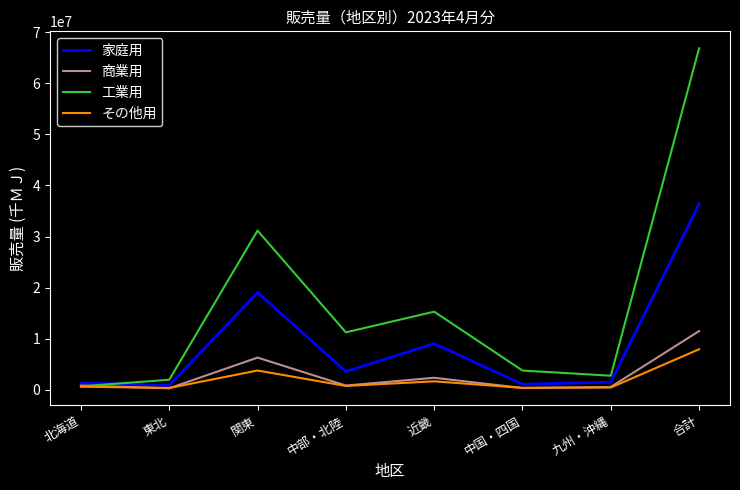

Does the chart have visible grid lines?

No